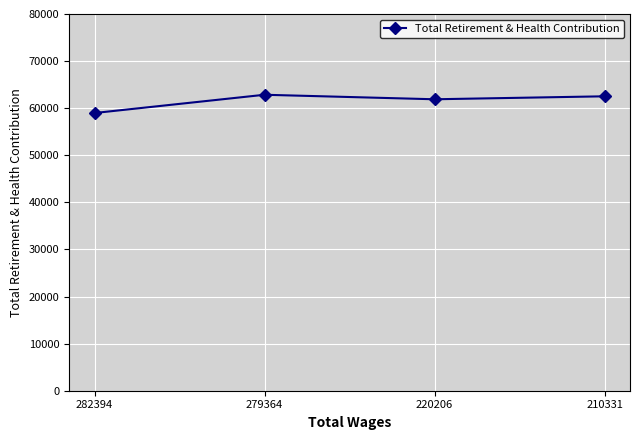

Reading left to right, extract all data points from this chart.

282394=58975	279364=62850	220206=61891	210331=62522